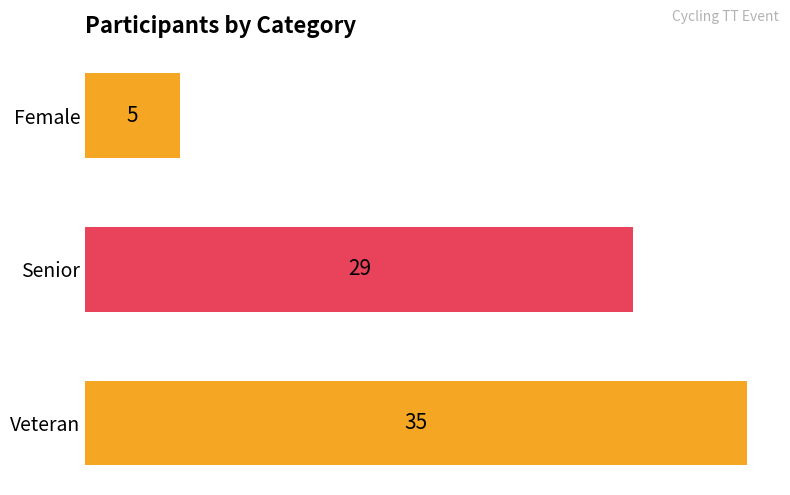

What is the ratio of the value at Senior to the value at Female?

5.8